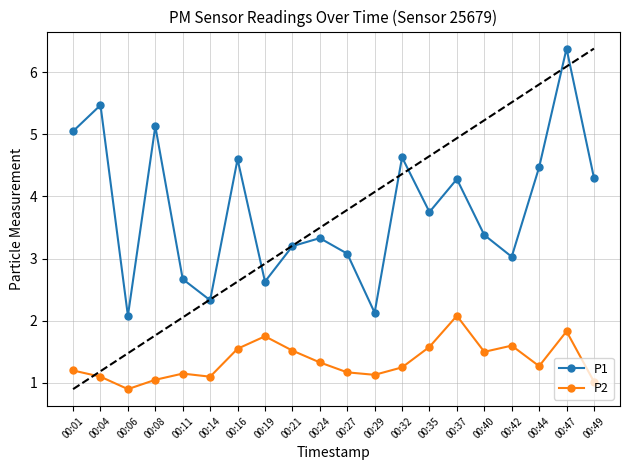

What value does the P1 series have at 00:04?

5.5